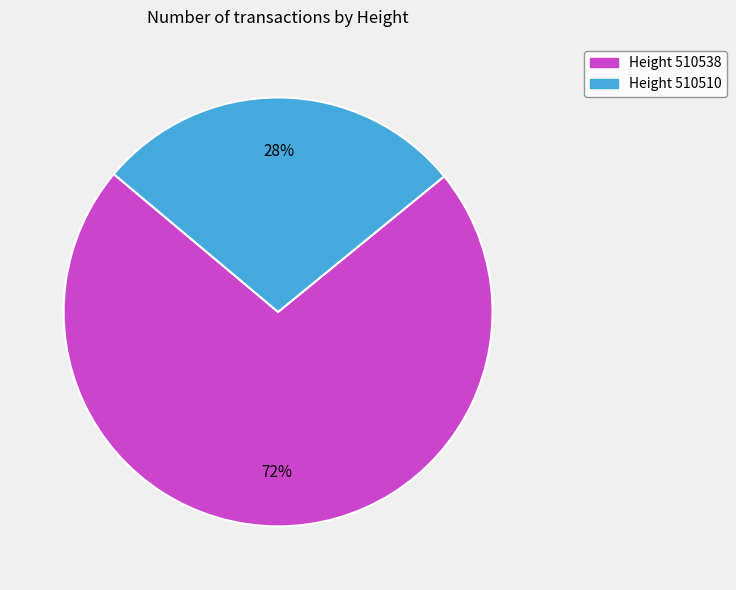

How many slices are in this pie chart?

2